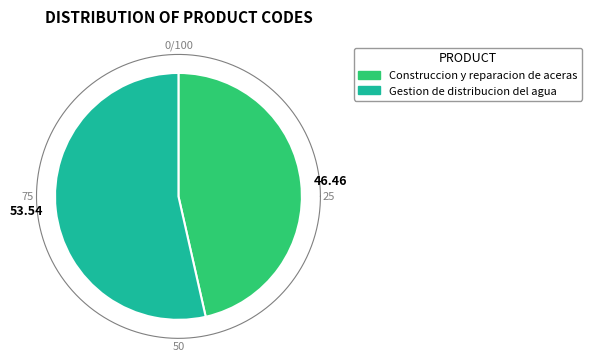

The Gestion de distribucion del agua slice represents 45% of the pie. True or false?

False